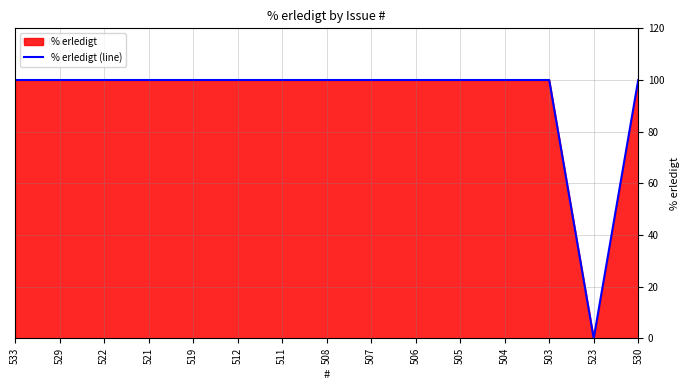

Does the chart have visible grid lines?

Yes